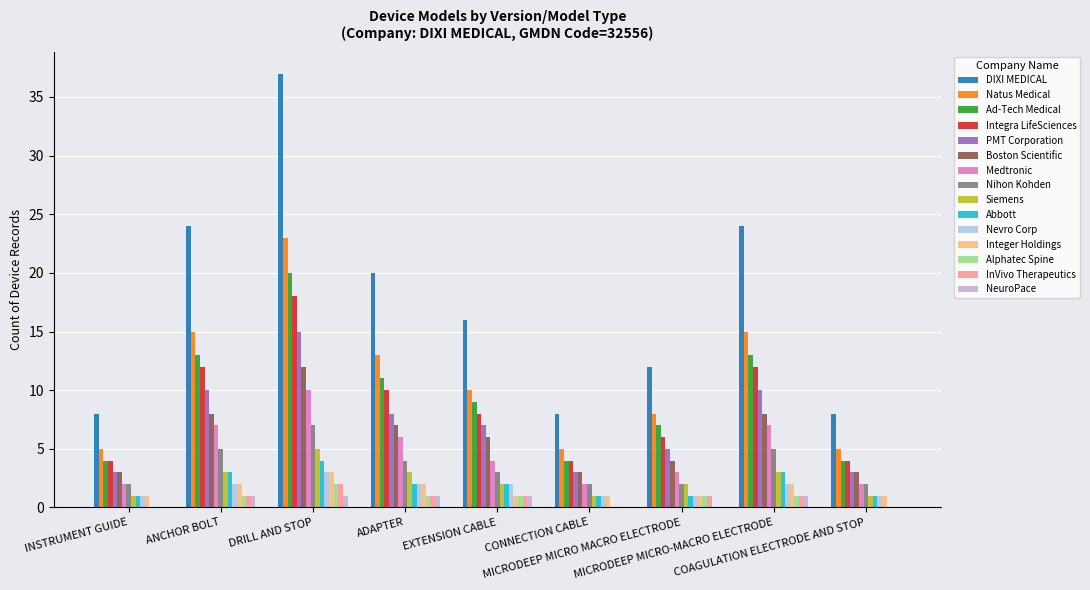

What is the label of the 2nd bar from the left?

ANCHOR BOLT